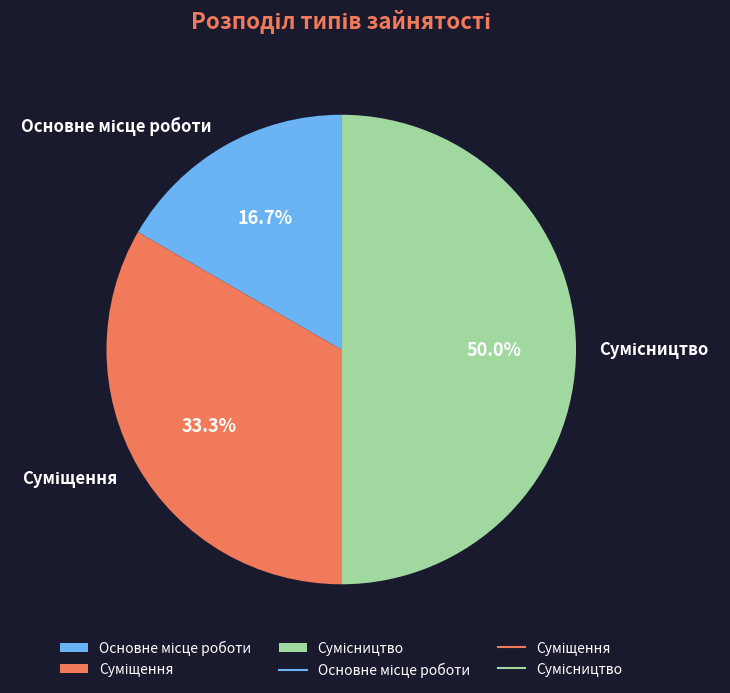

How many slices are in this pie chart?

3